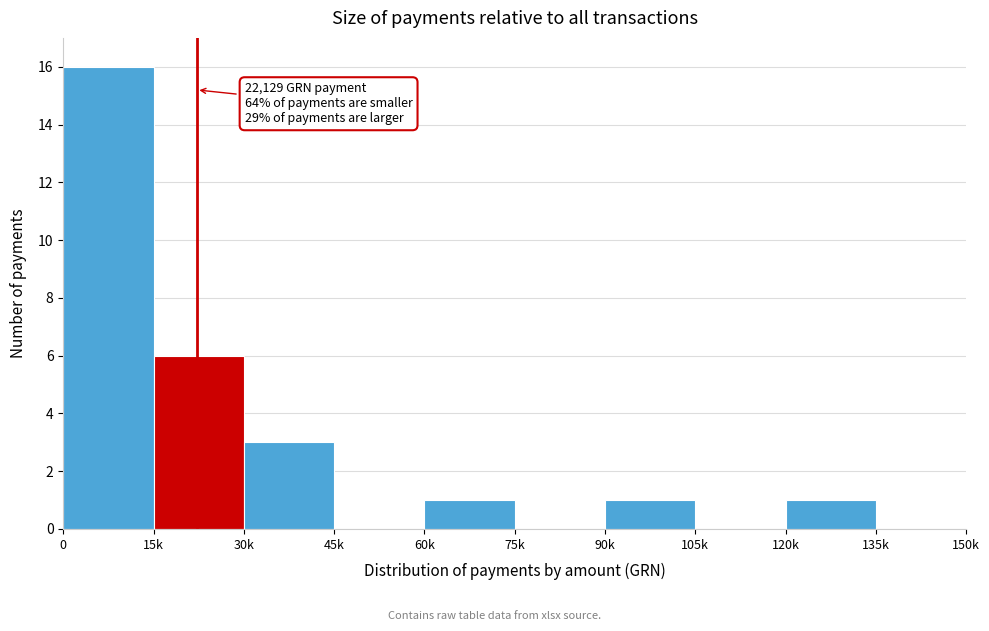

Reading left to right, extract all data points from this chart.

0=16	15k=6	30k=3	45k=0	60k=1	75k=0	90k=1	105k=0	120k=1	135k=0